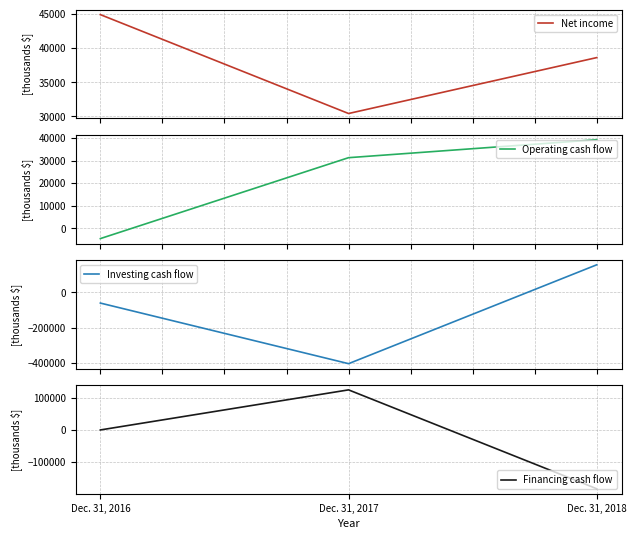

Reading left to right, transcribe all the data shown in this chart.

Net income: 44868	30432	38596
Operating cash flow: -4490	31276	39218
Investing cash flow: -60297	-405768	157924
Financing cash flow: -237	123842	-182308